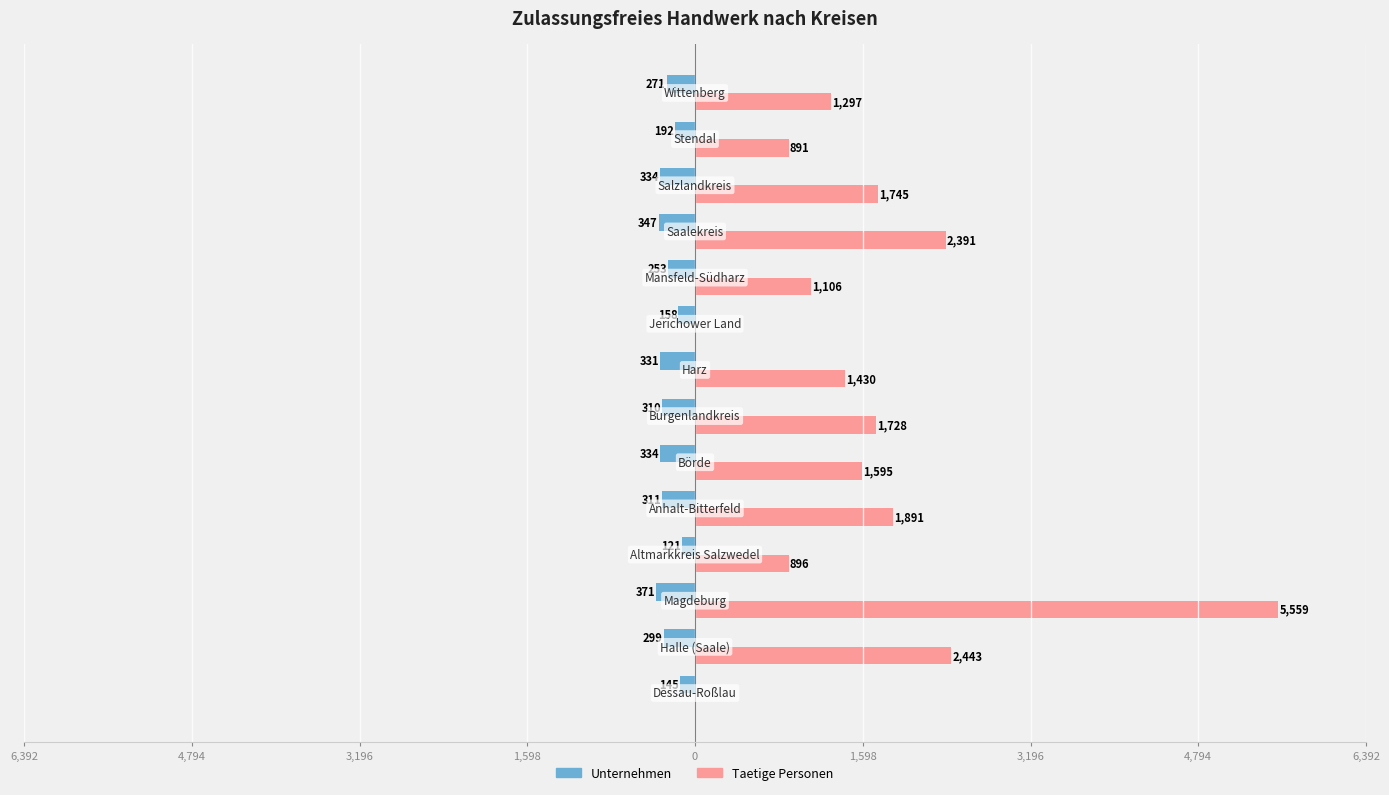

What are all the series names shown in the legend?

Unternehmen, Taetige Personen